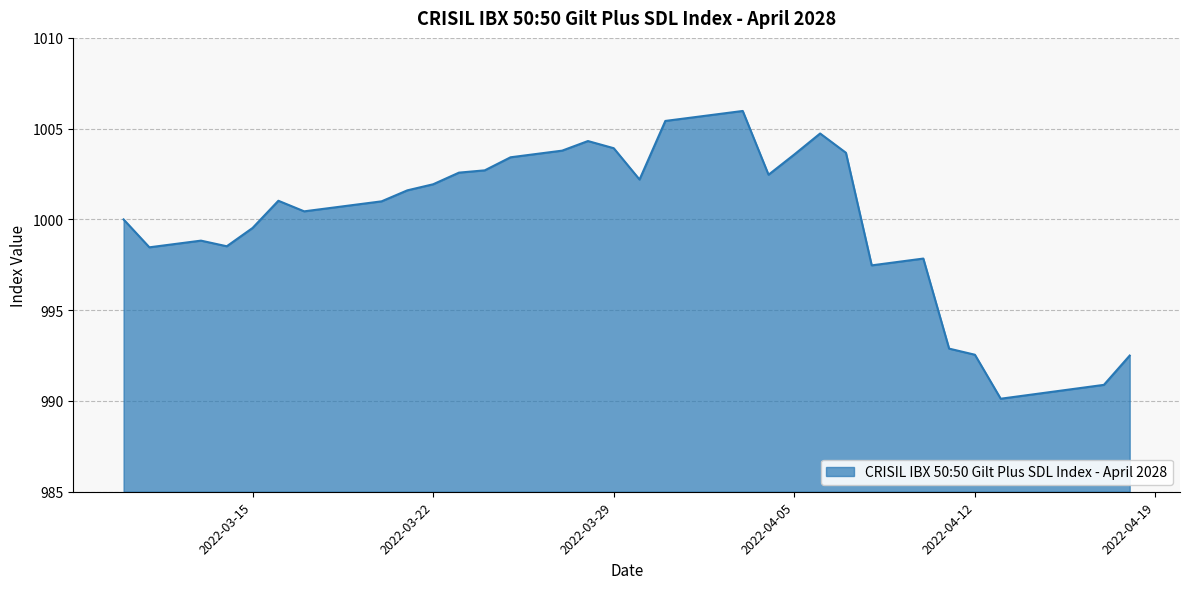

What is the greatest value displayed?

1006.0